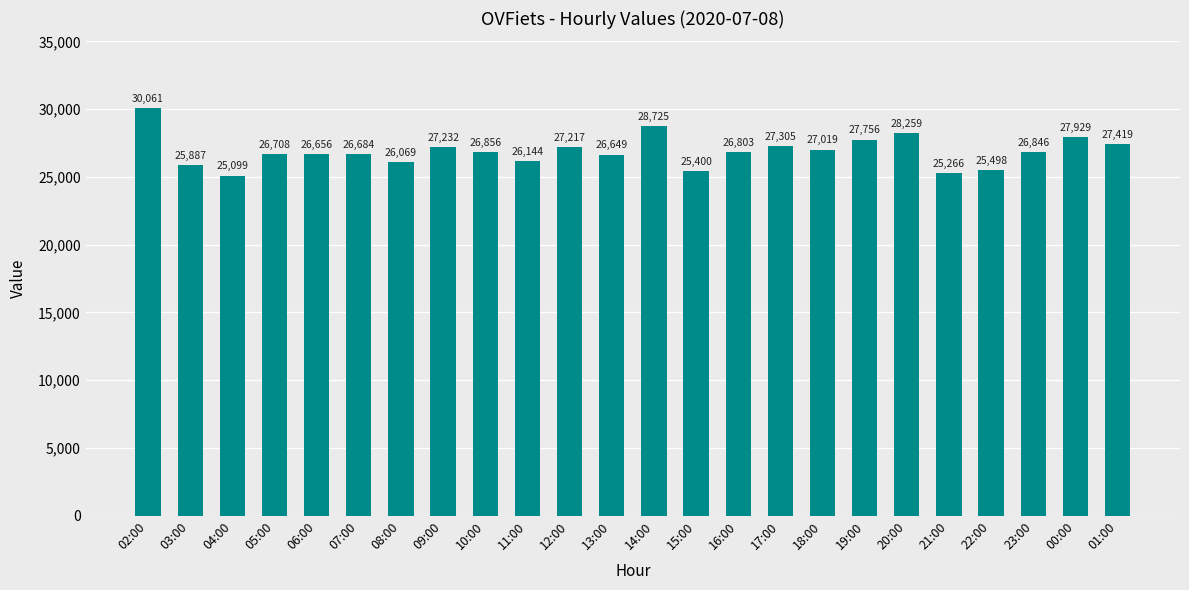

What is the difference between the values at 02:00 and 07:00?

3377